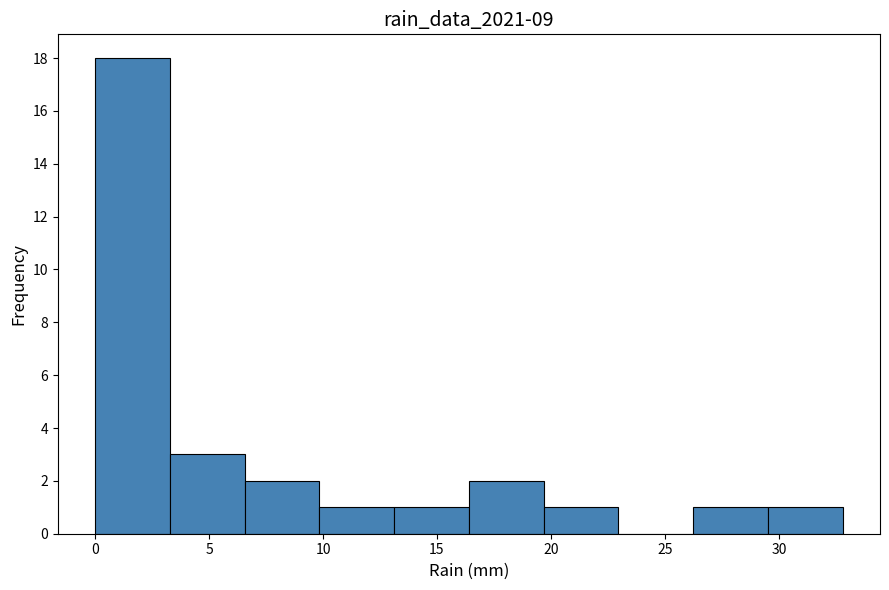

How tall is the bar that spans 0.0 to 3.5 on the x-axis? Neither the bar edges nor the heights are printed on the chart, so give them approximately, as read against the axes.

18